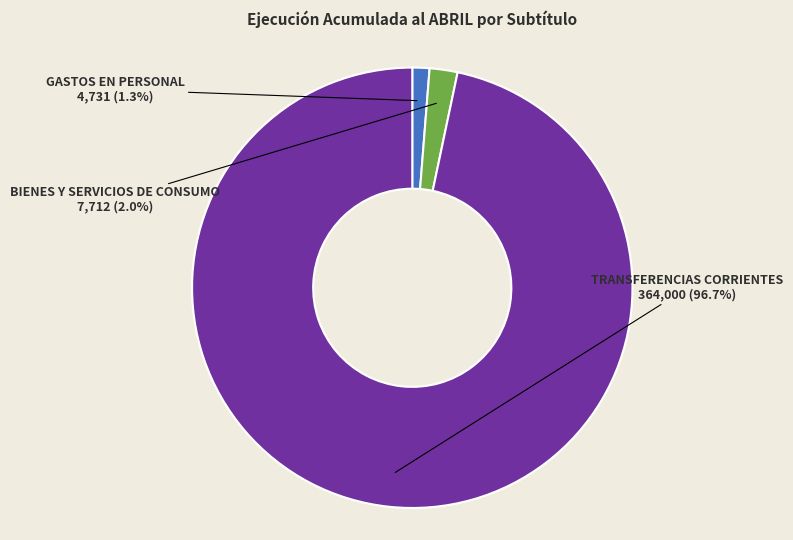

What percentage is the BIENES Y SERVICIOS DE CONSUMO slice, to the nearest percent?

2%